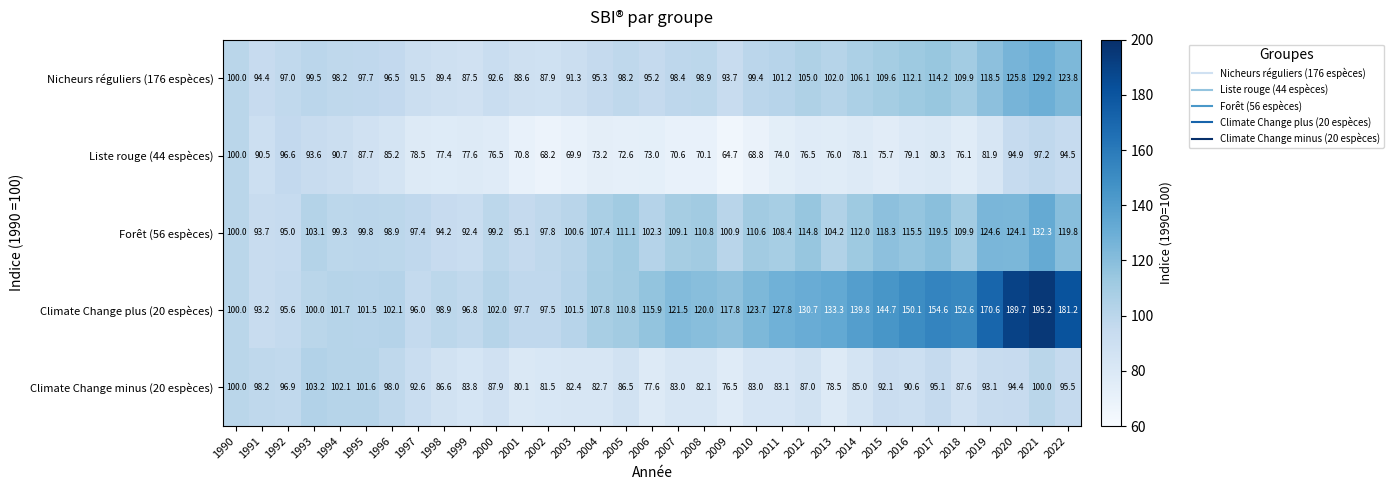

At 2003, list the series in order from smallest to largest.

Liste rouge (44 espèces), Climate Change minus (20 espèces), Nicheurs réguliers (176 espèces), Forêt (56 espèces), Climate Change plus (20 espèces)